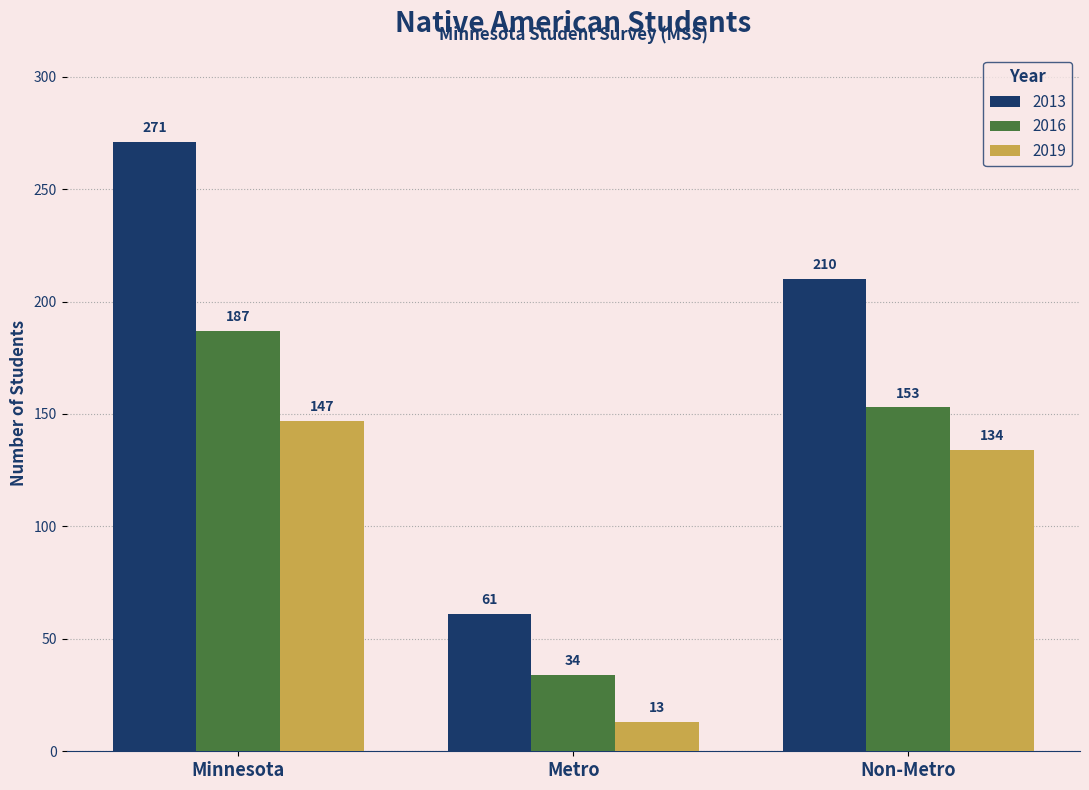

How many bars are there in total?

9